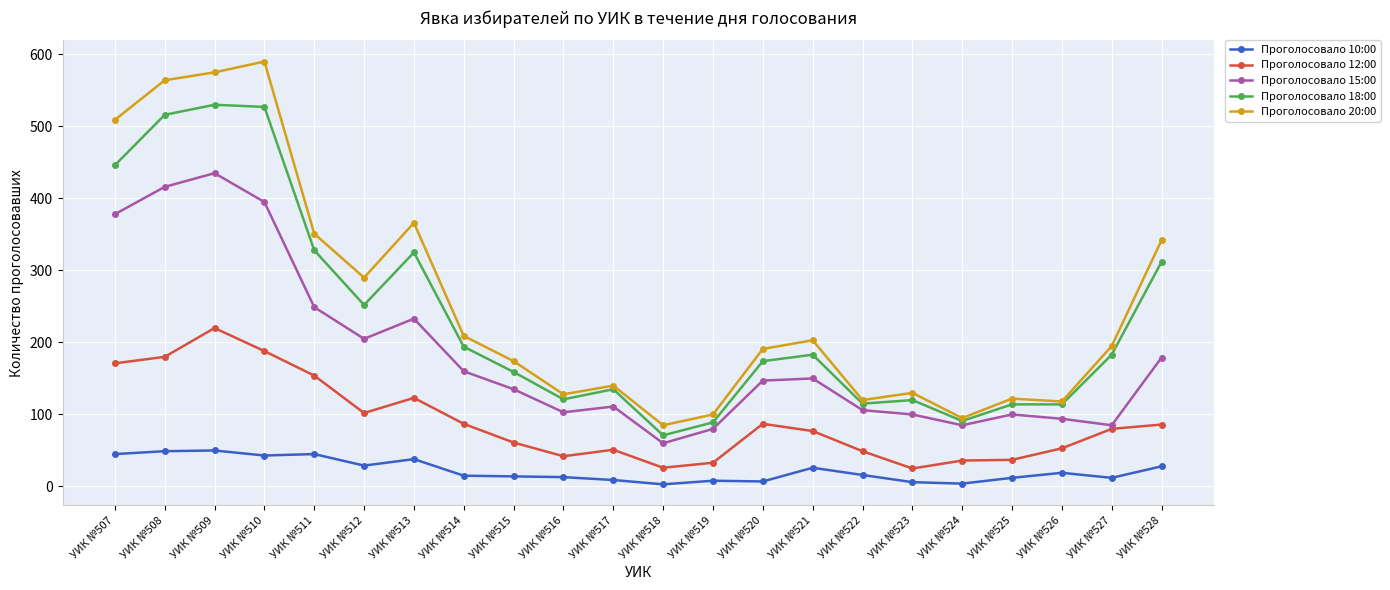

What is the difference between the highest and lowest values at УИК №509?

525